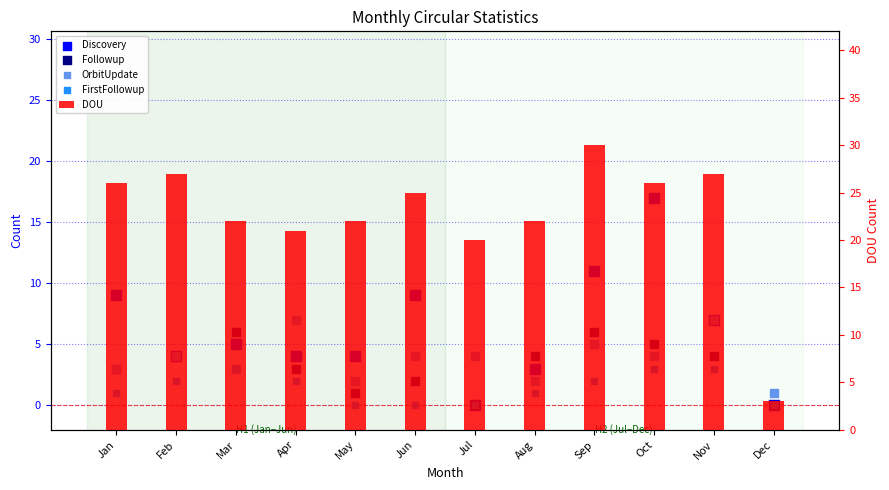

Is the value of FirstFollowup at Oct greater than the value of Followup at Mar?

No